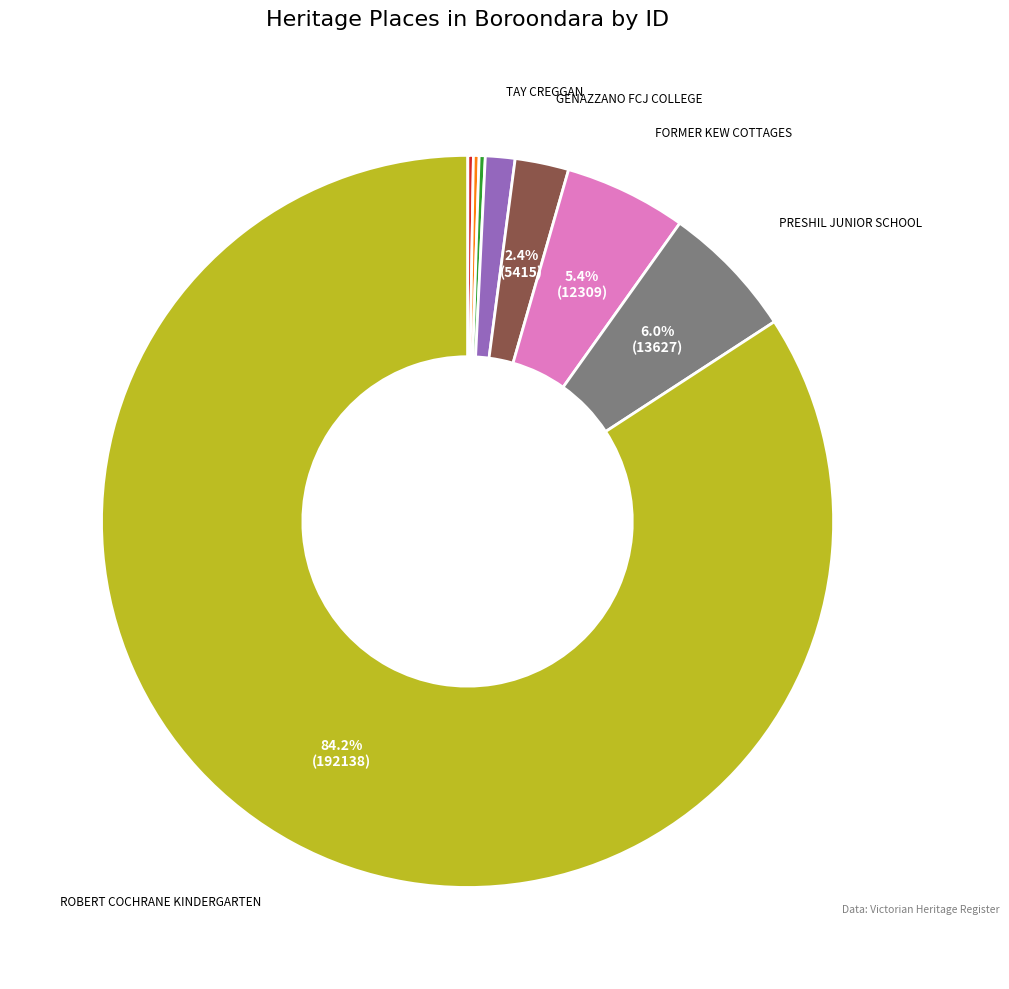

Does any single category account for the majority?

Yes